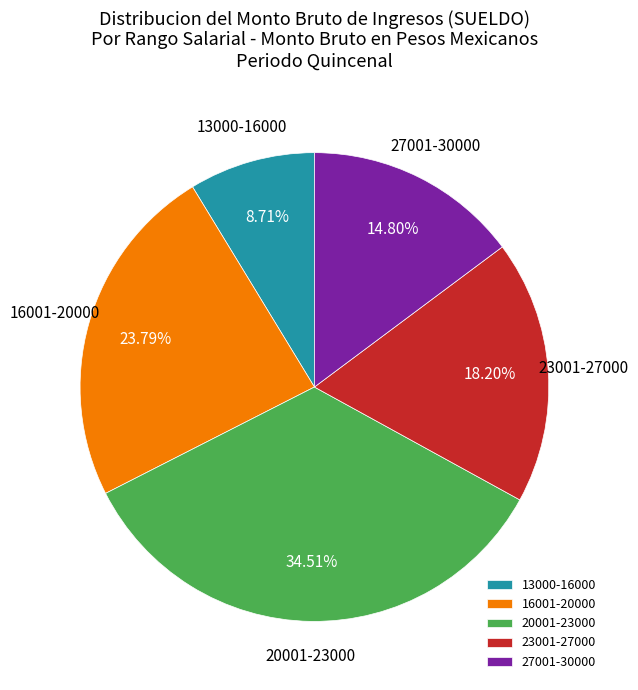

Rank the categories by value from lowest to highest.

13000-16000, 27001-30000, 23001-27000, 16001-20000, 20001-23000